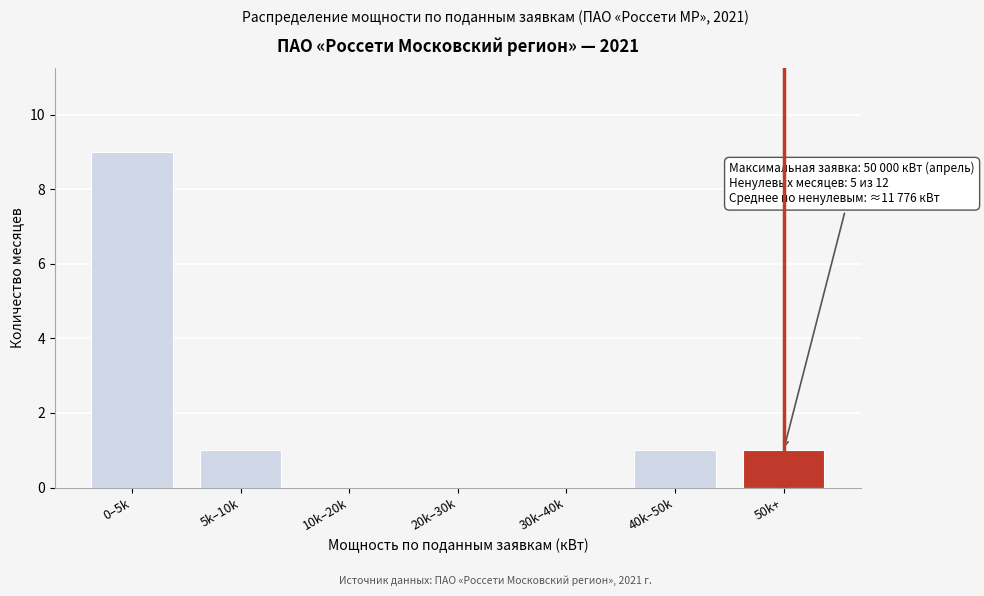

Reading left to right, extract all data points from this chart.

0–5k=9	5k–10k=1	10k–20k=0	20k–30k=0	30k–40k=0	40k–50k=1	50k+=1